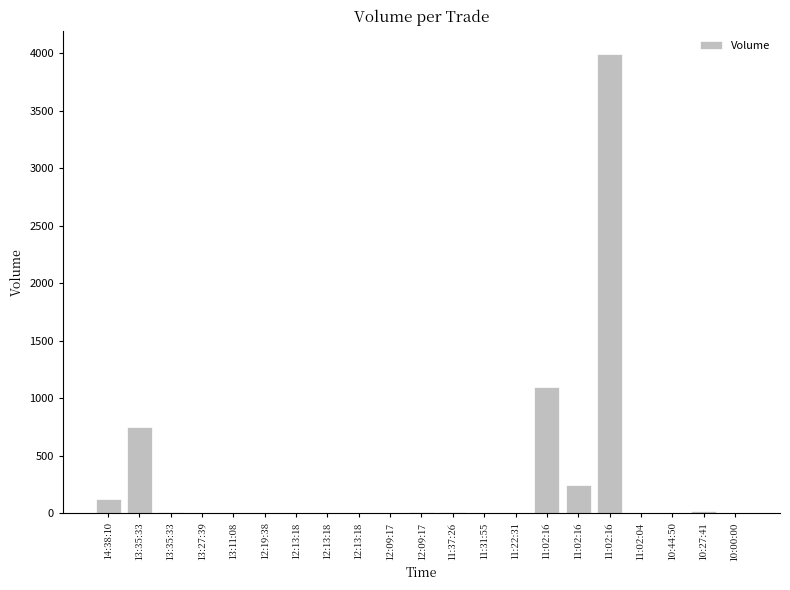

Does the chart contain stacked bars?

No